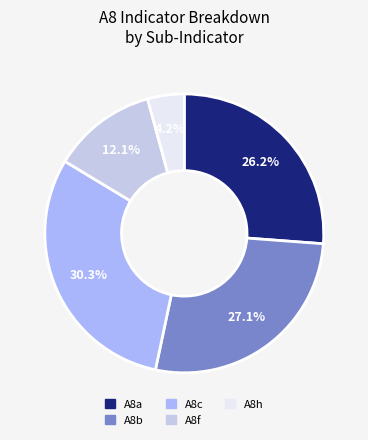

To the nearest percent, what portion does A8c represent?

30%